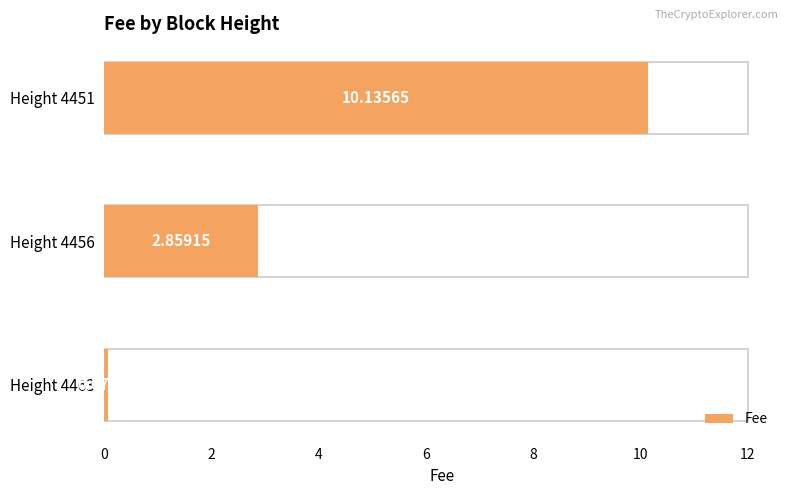

Does the chart contain stacked bars?

No